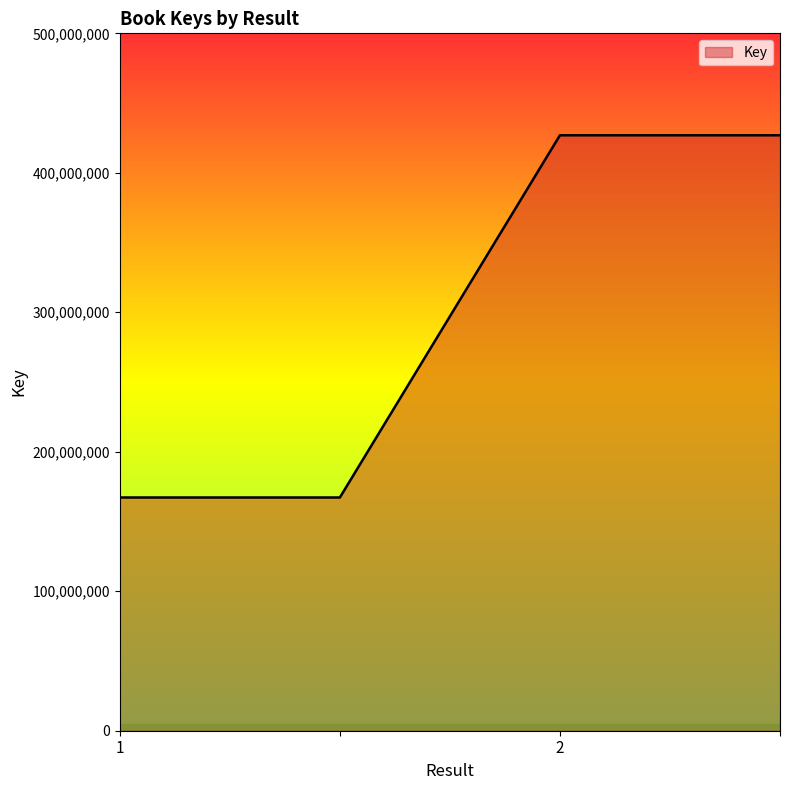

What is the maximum value shown in the chart?

426911843